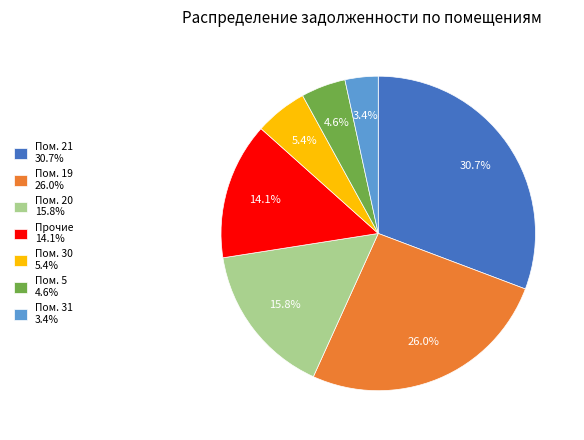

Combined, what portion of the pie is Пом. 21 30.7% and Пом. 31 3.4%?

34.1%